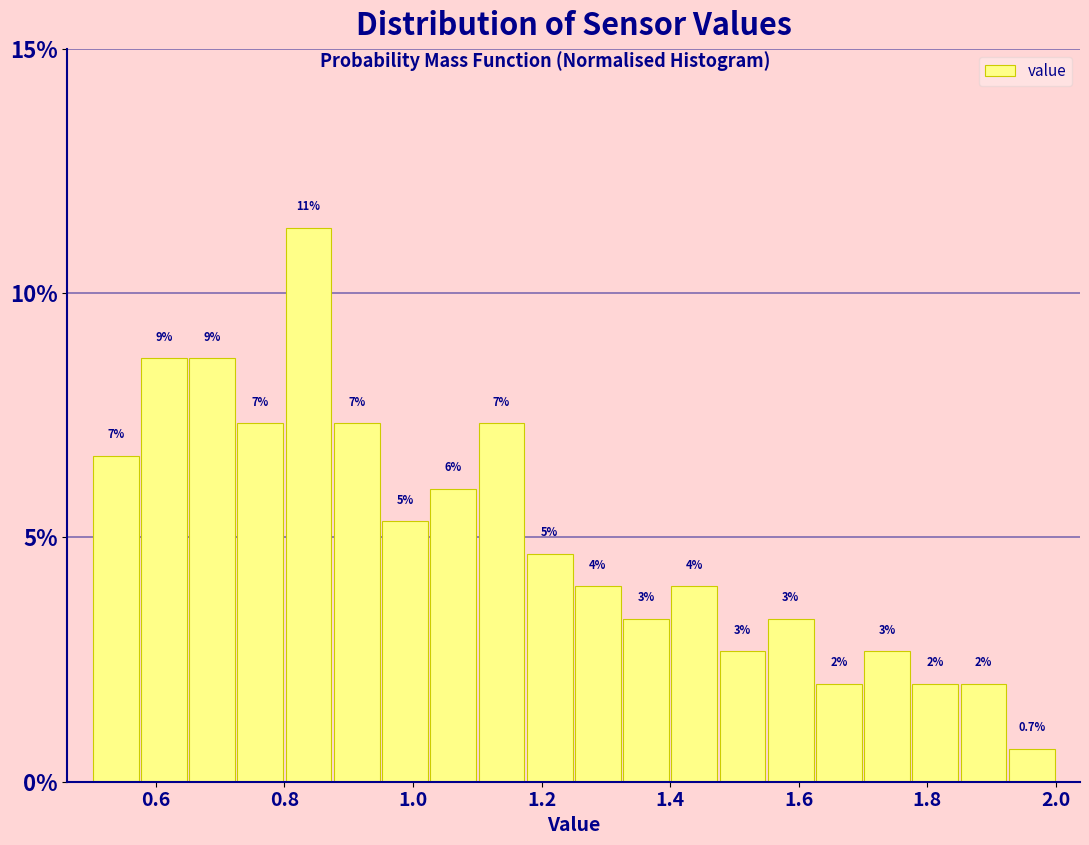

Around what value on the x-axis is the tallest bar? Give the approximate position of its centre, as read against the axis.

0.84